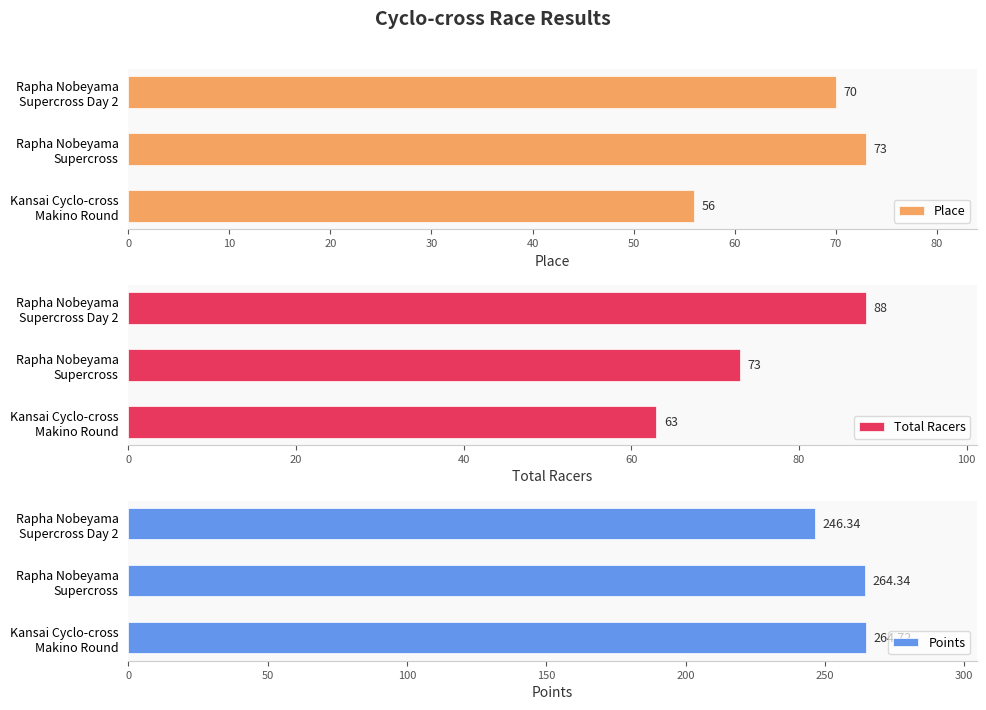

What is the difference between the maximum and second lowest values in the Place series?

3